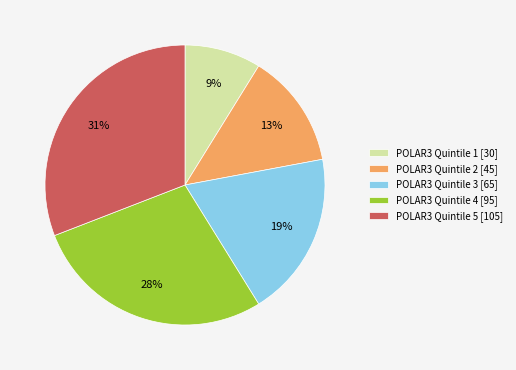

What is the smallest slice in the pie chart?

POLAR3 Quintile 1